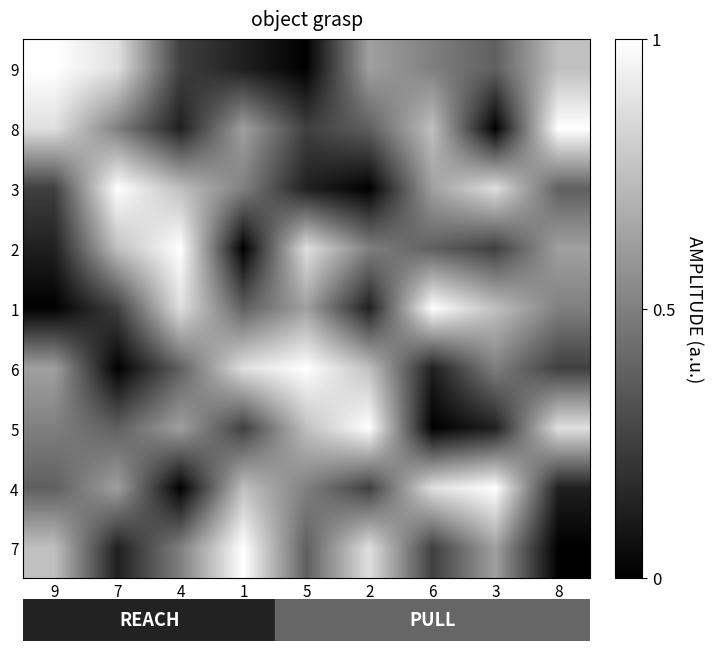

Which series has the largest range (max minus min)?

9